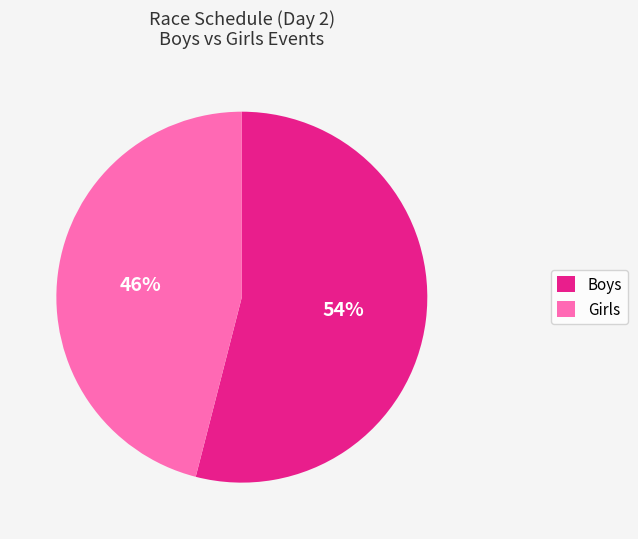

Does any single category account for the majority?

Yes